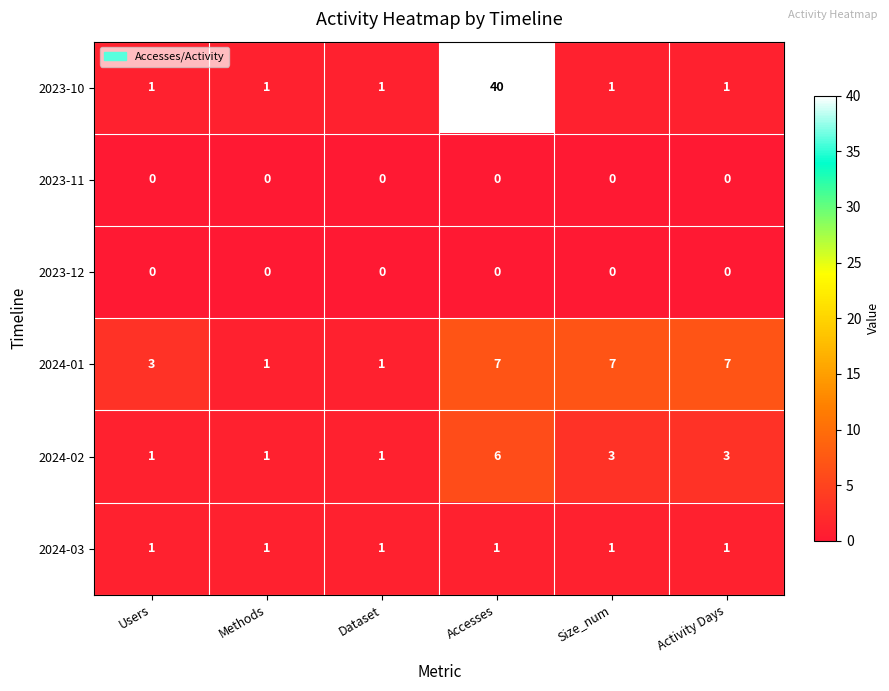

What is the total value across all series at Users?

6